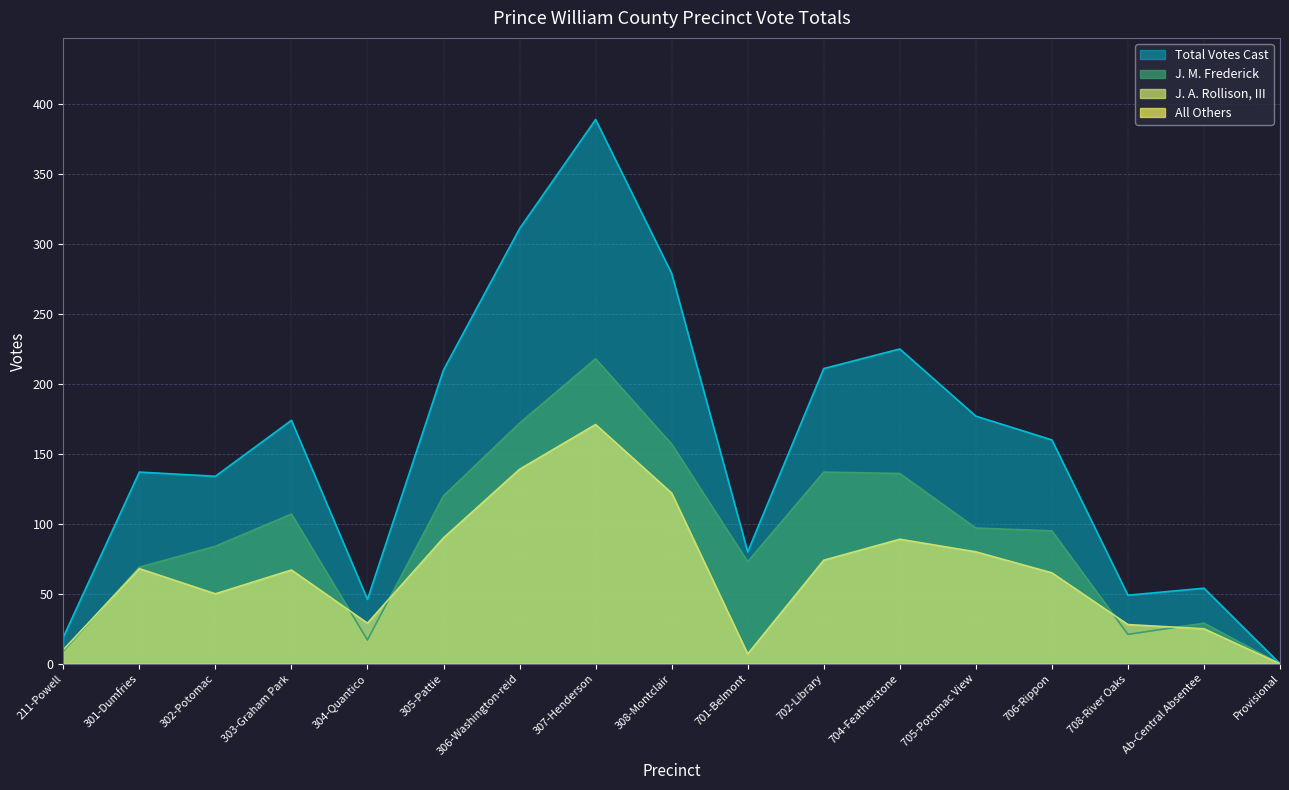

Reading left to right, list all the values displayed in this chart.

J. M. Frederick: 9	69	84	107	17	120	172	218	157	73	137	136	97	95	21	29	0
J. A. Rollison, III: 10	68	50	67	29	90	139	171	122	7	74	89	80	65	28	25	0
Total Votes Cast: 19	137	134	174	46	210	311	389	279	80	211	225	177	160	49	54	0